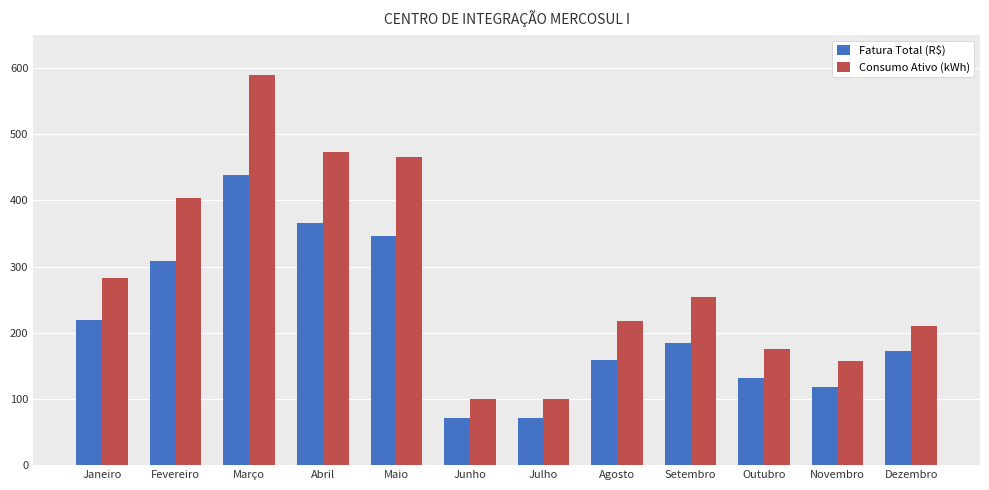

What is the average value of the Consumo Ativo (kWh) series?

285.8